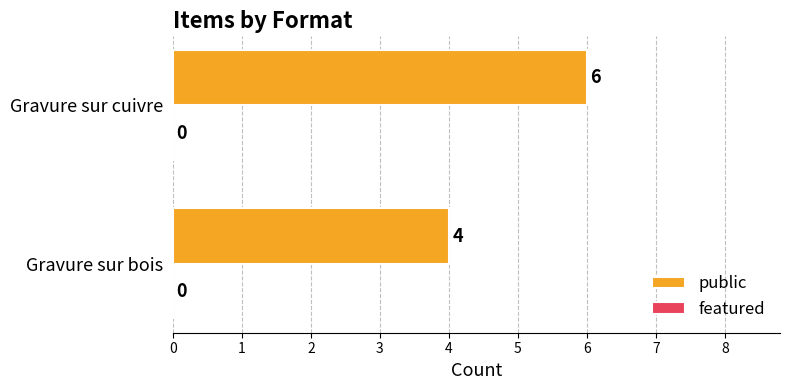

What is the sum of all values?

10